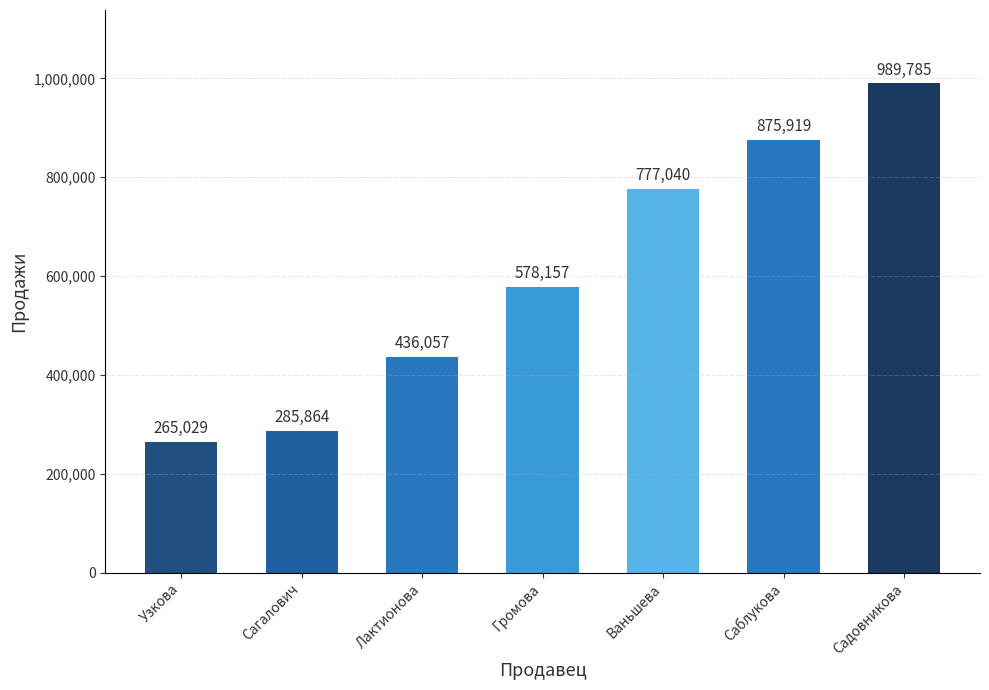

Reading right to left, transcribe all the data shown in this chart.

989785	875919	777040	578157	436057	285864	265029